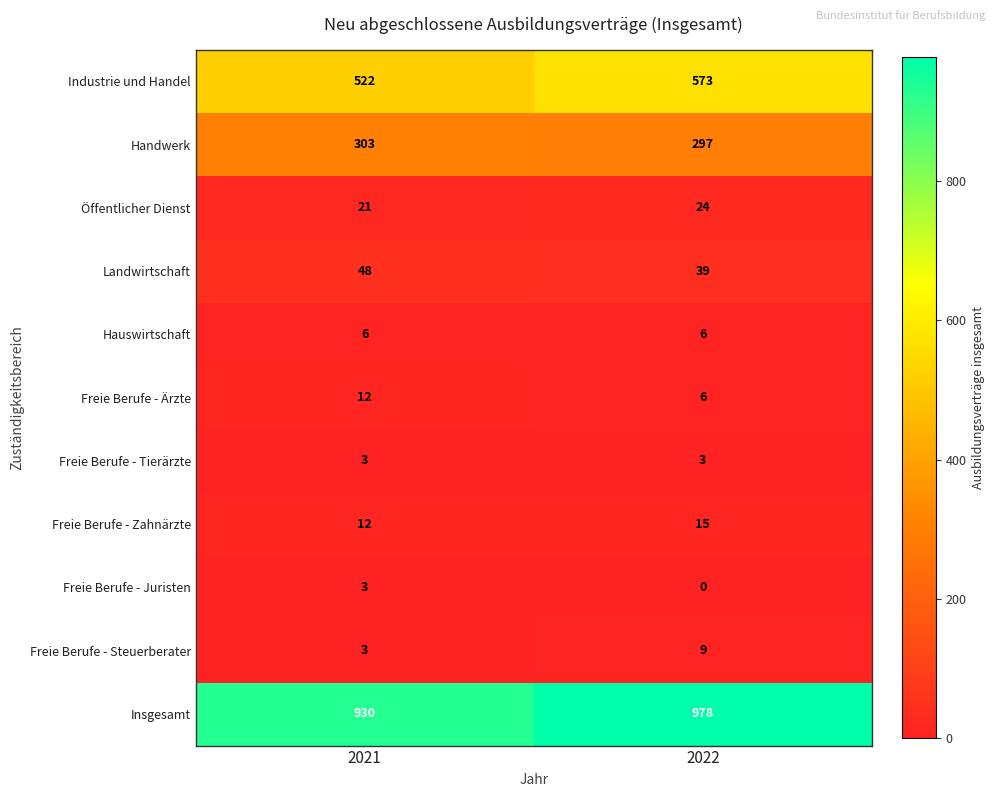

How many distinct data groups are displayed?

11